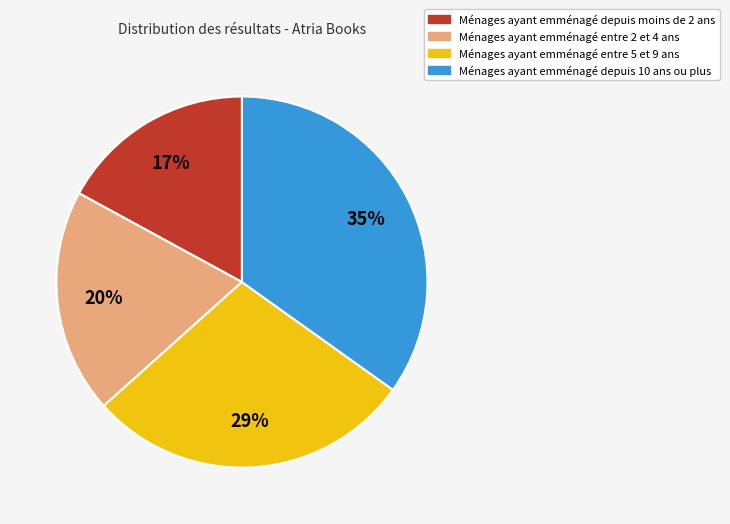

How many slices are in this pie chart?

4